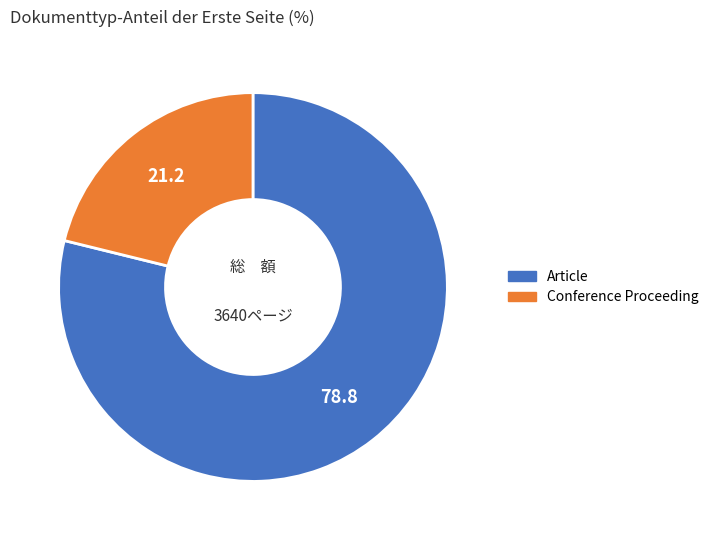

Is there a majority slice in this chart?

Yes